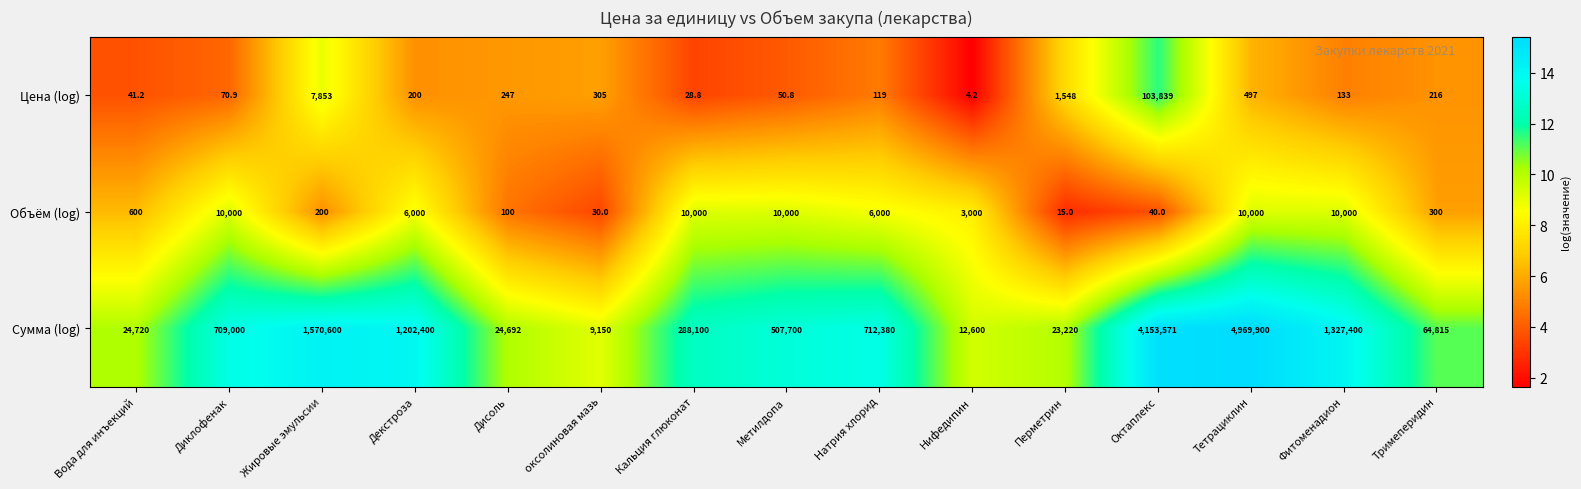

What is the average value of the Цена (log) series?

7676.9